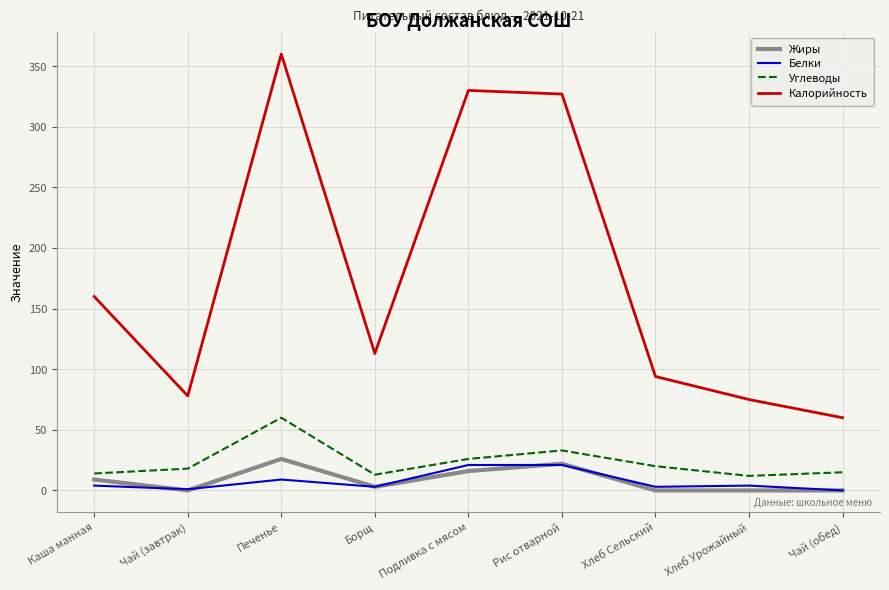

The Жиры series shows 0 at Хлеб Сельский. True or false?

True